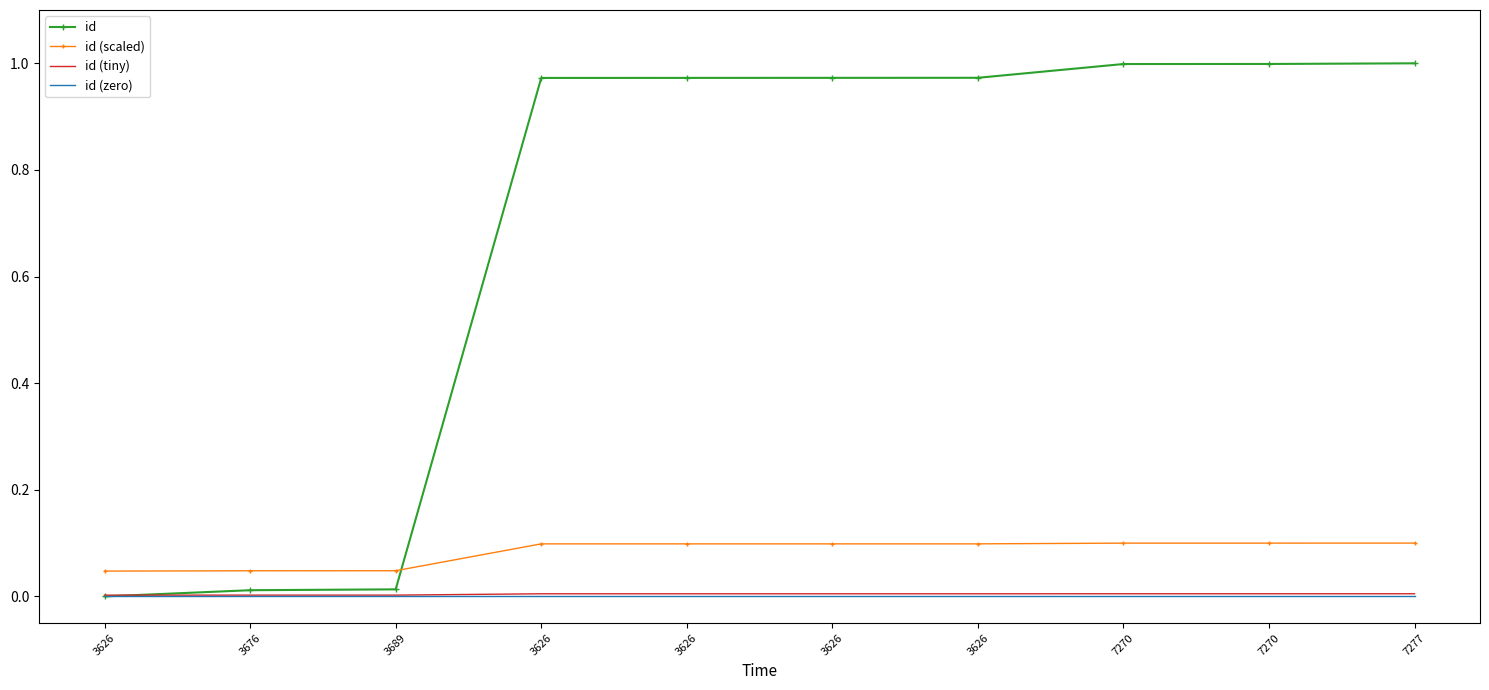

How many positive values does the id series have?

9